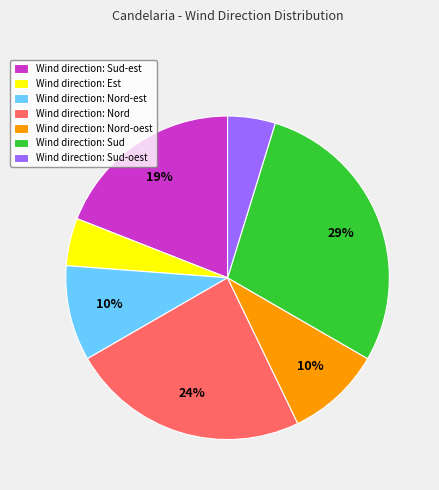

How many segments does this pie chart have?

7